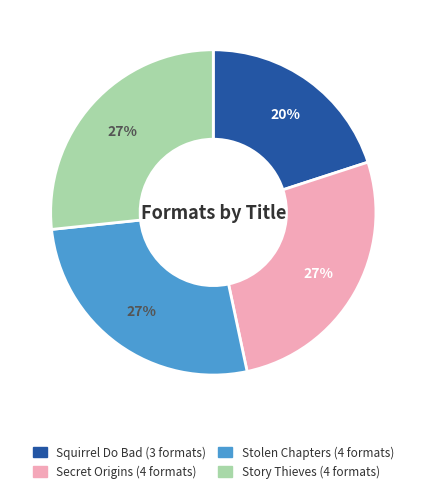

True or false: Secret Origins accounts for 27% of the total.

True